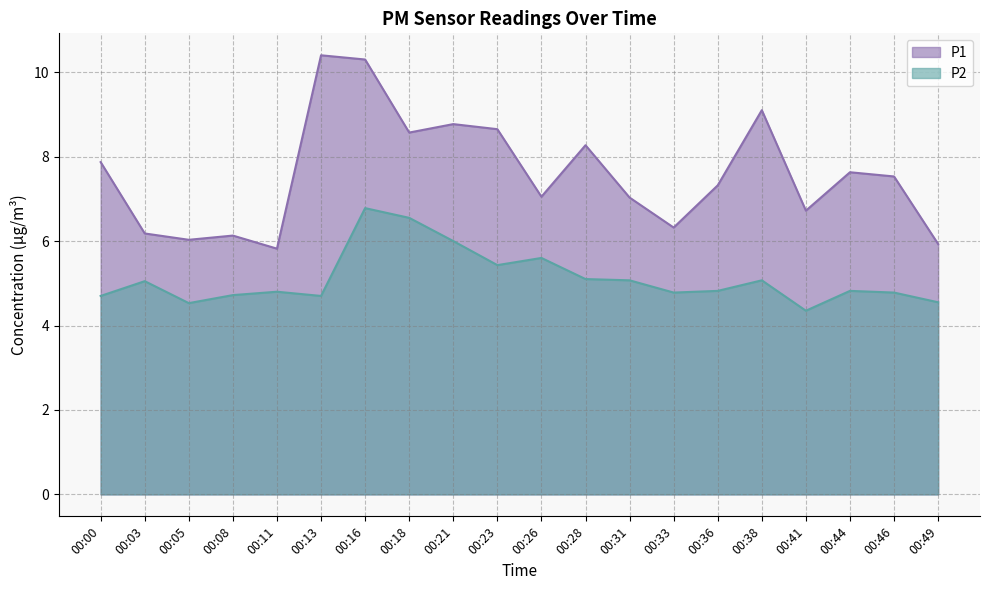

What is the value of the P2 point at the 6th from the left?

4.7